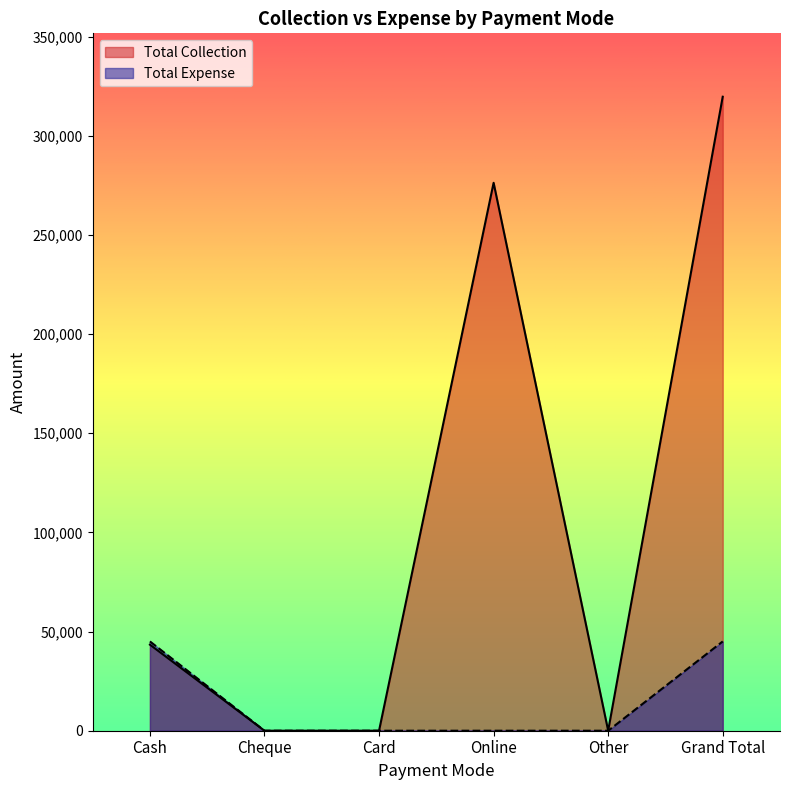

How many Total Expense values are between 0 and 45020?

6